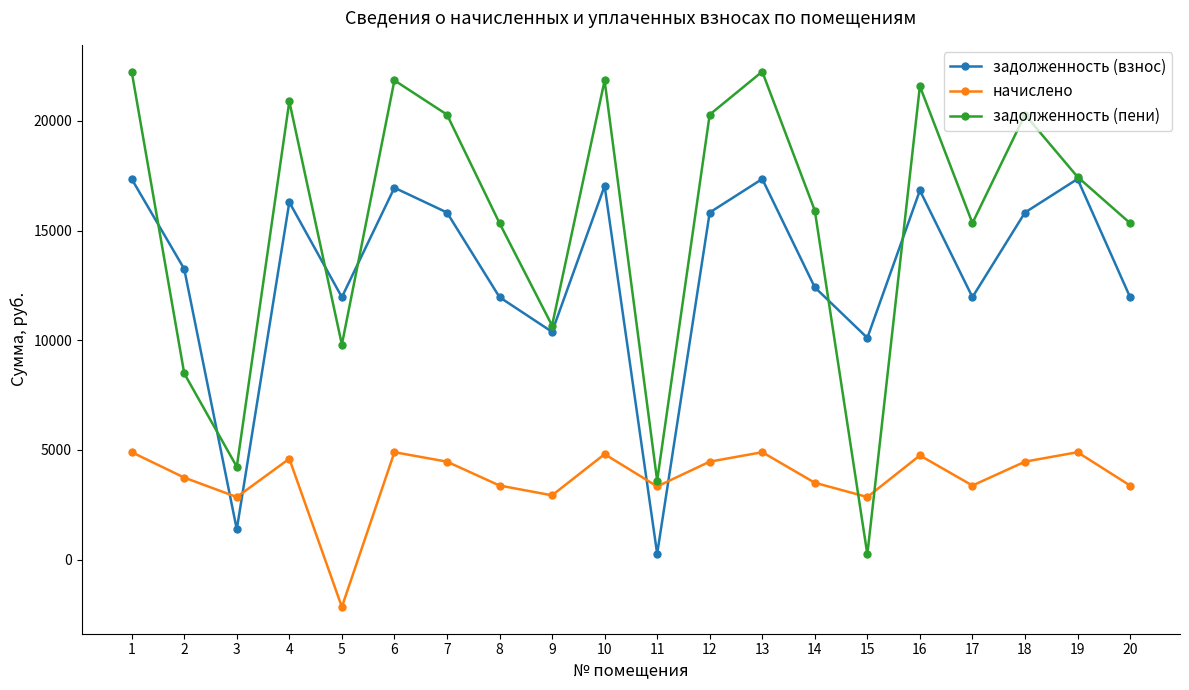

What is the average value of the задолженность (пени) series?

15395.5